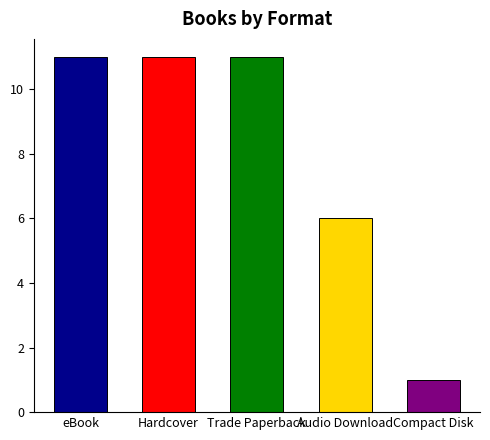

The chart shows a value of 17 at Hardcover. True or false?

False